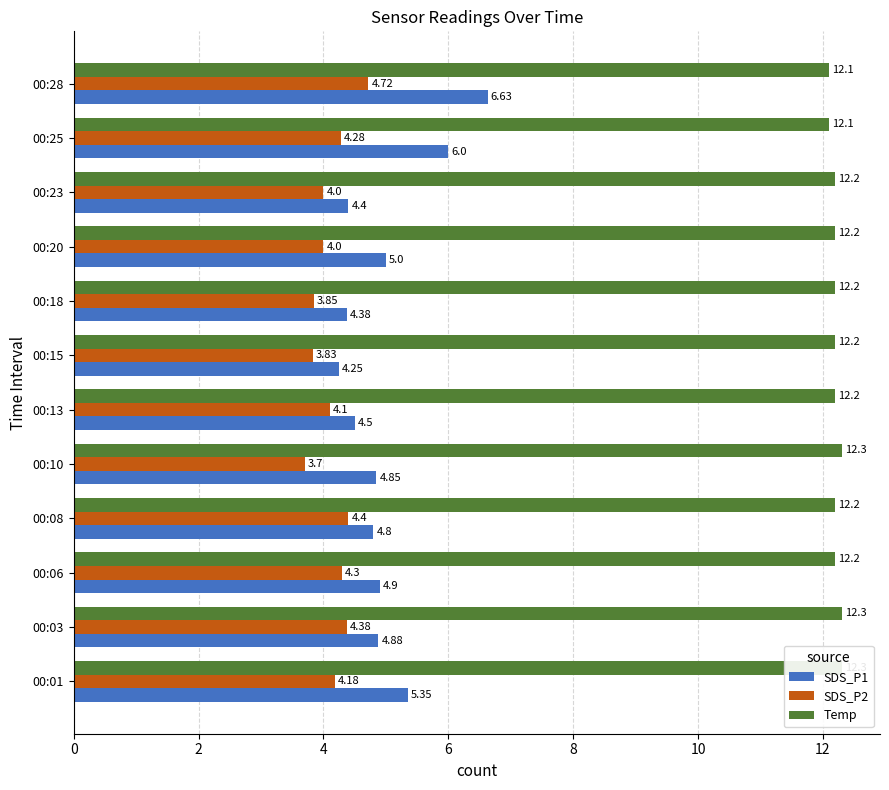

Which series changed the most between 00:03 and 00:06?

Temp